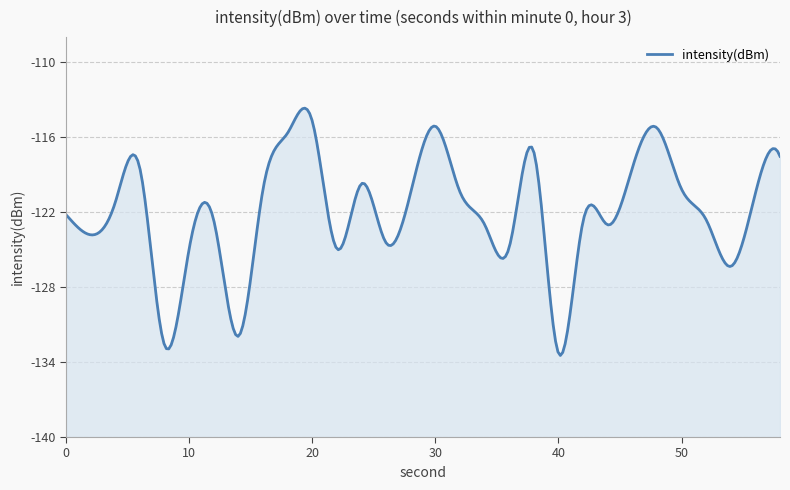

Reading left to right, transcribe all the data shown in this chart.

-122.2	-123.8	-121.2	-118.5	-132.7	-124.9	-122.7	-131.9	-120.2	-115.7	-114.7	-124.9	-119.7	-124.5	-120.4	-115.1	-120.4	-123.0	-124.8	-117.2	-133.3	-122.7	-123.0	-118.5	-115.3	-120.2	-122.6	-126.3	-120.5	-117.5